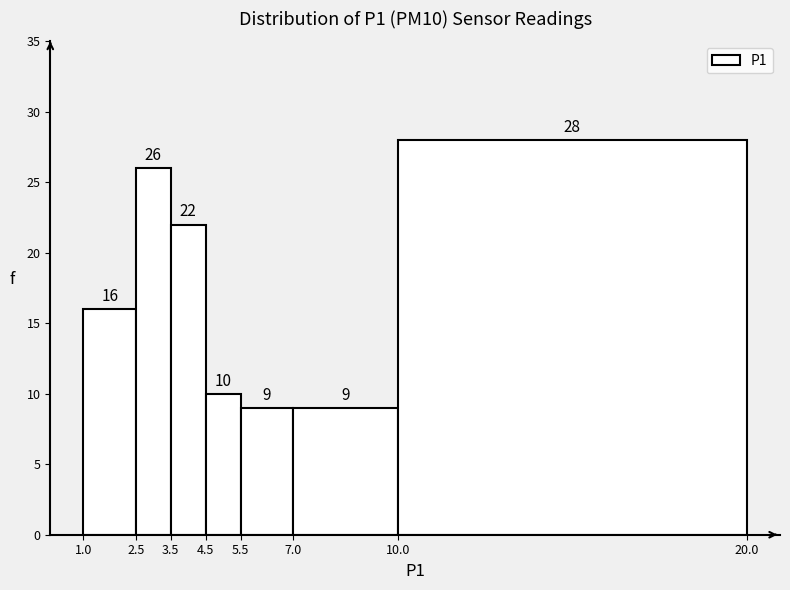

Reading left to right, list every bar in this chart as the range it spans on the x-axis followed by its height.

1.0 to 2.5: 16
2.5 to 3.5: 26
3.5 to 4.5: 22
4.5 to 5.5: 10
5.5 to 7.0: 9
7.0 to 10.0: 9
10.0 to 20.0: 28